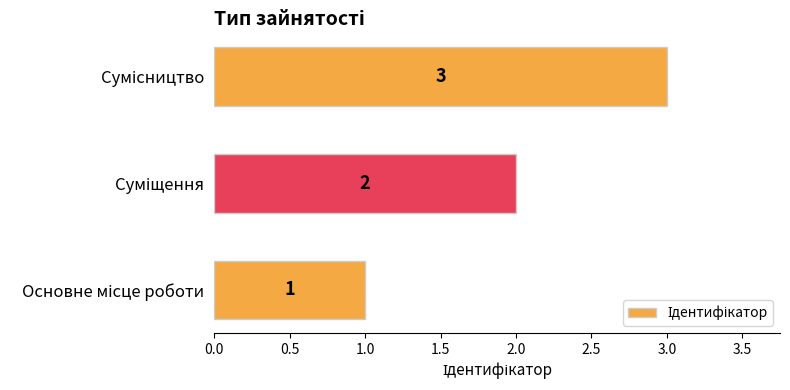

Count the values in the range 1 to 3.

3